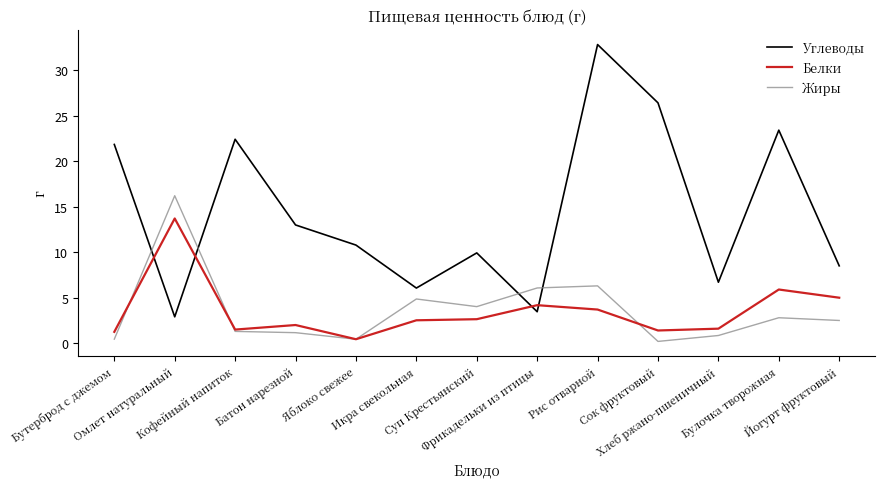

Which series has the largest range (max minus min)?

Углеводы